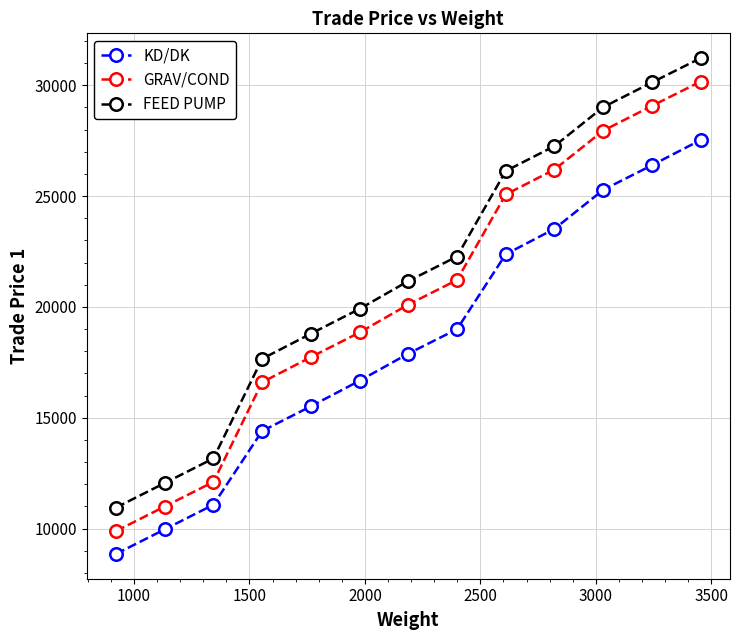

What is the value of the KD/DK point at the 2nd from the left?

9966